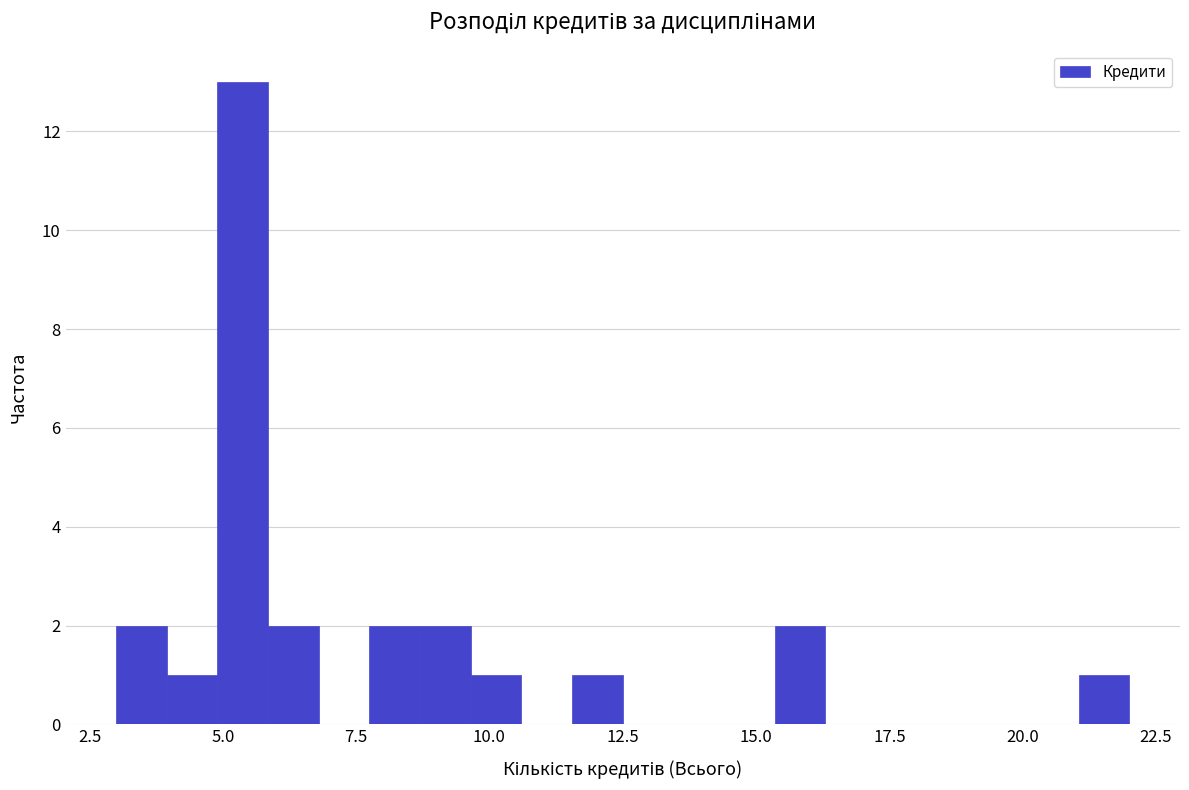

Read against the x-axis, roughly where is the centre of the tallest bar?

5.5